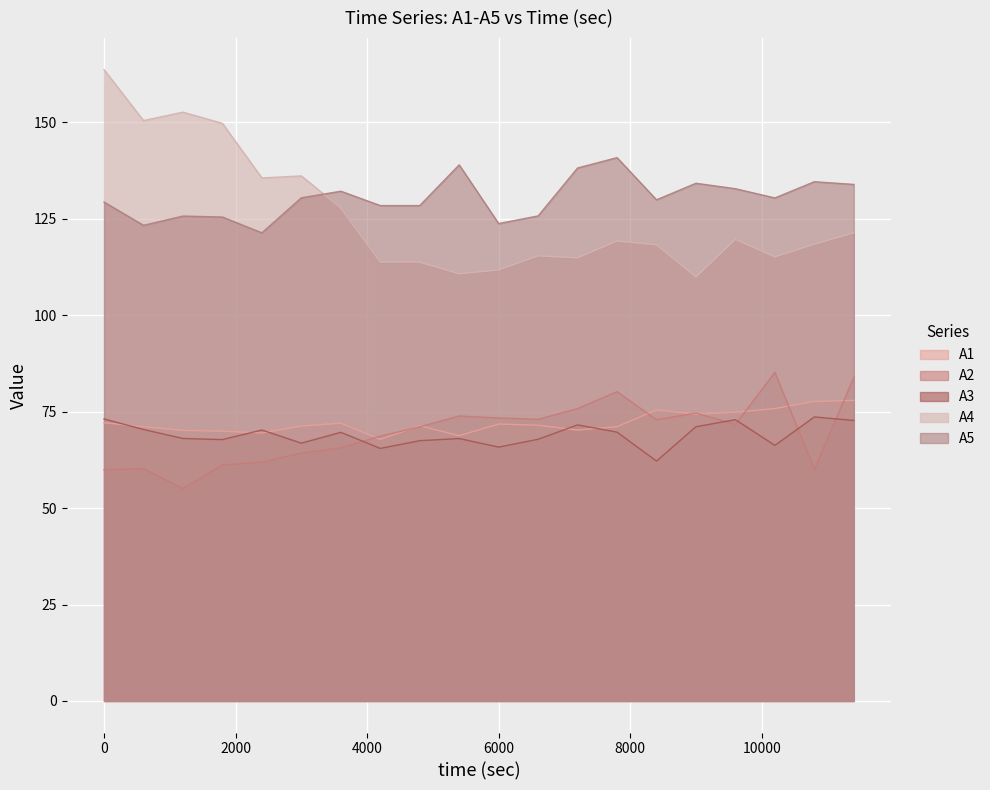

At which label does A5 first exceed 130?

3000